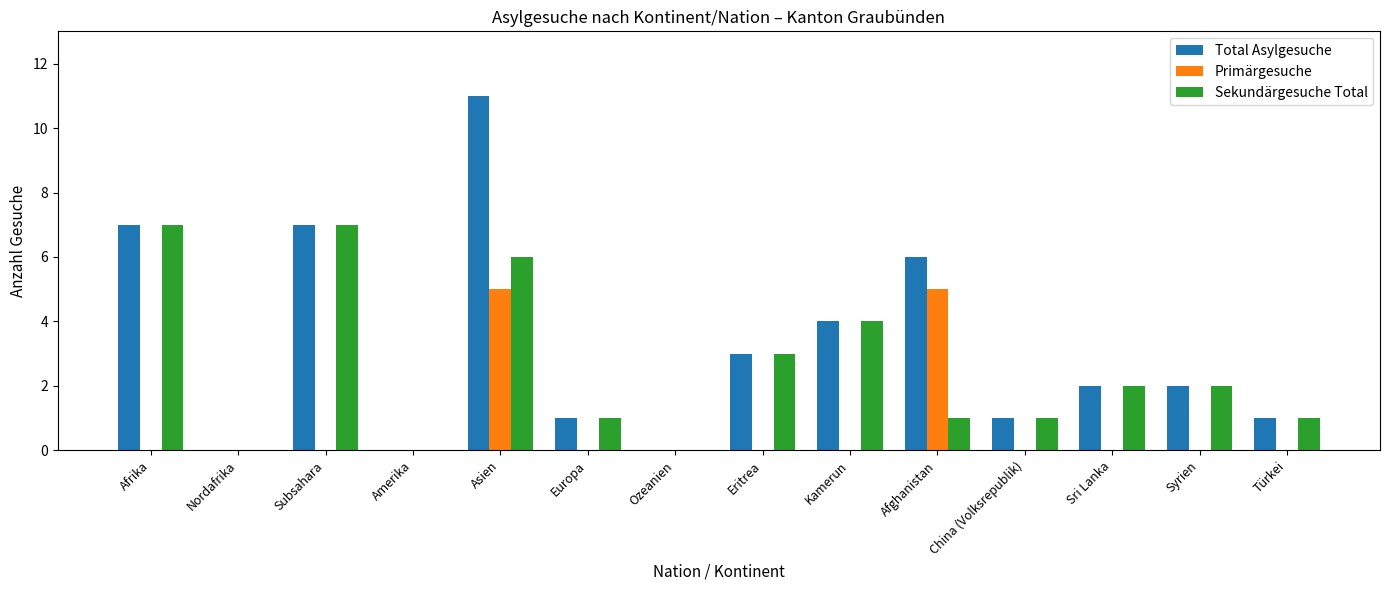

The value of Sekundärgesuche Total at Afrika is 7. True or false?

True